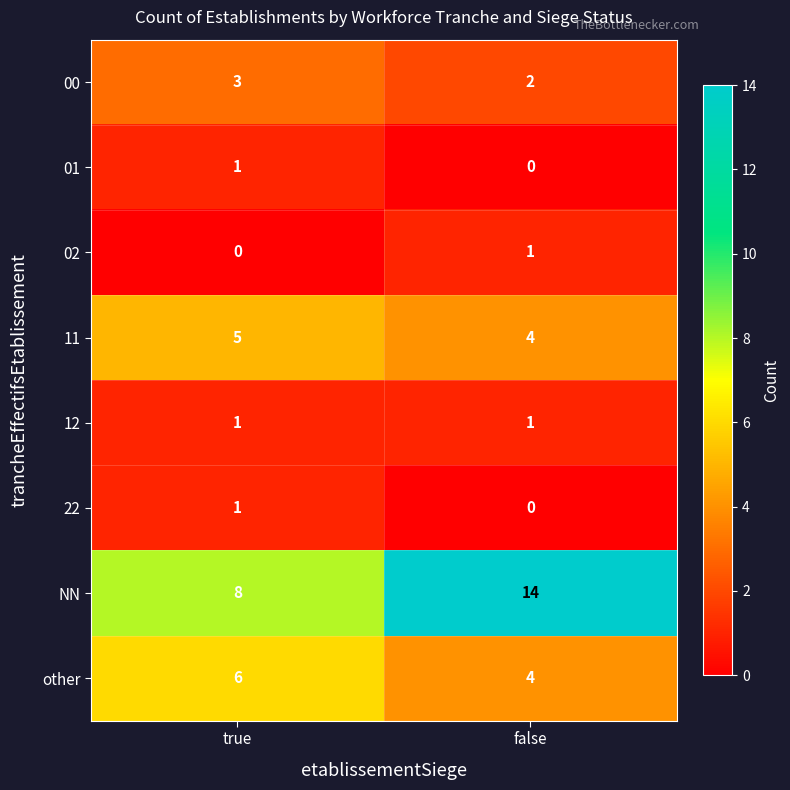

Which series has the largest range (max minus min)?

NN